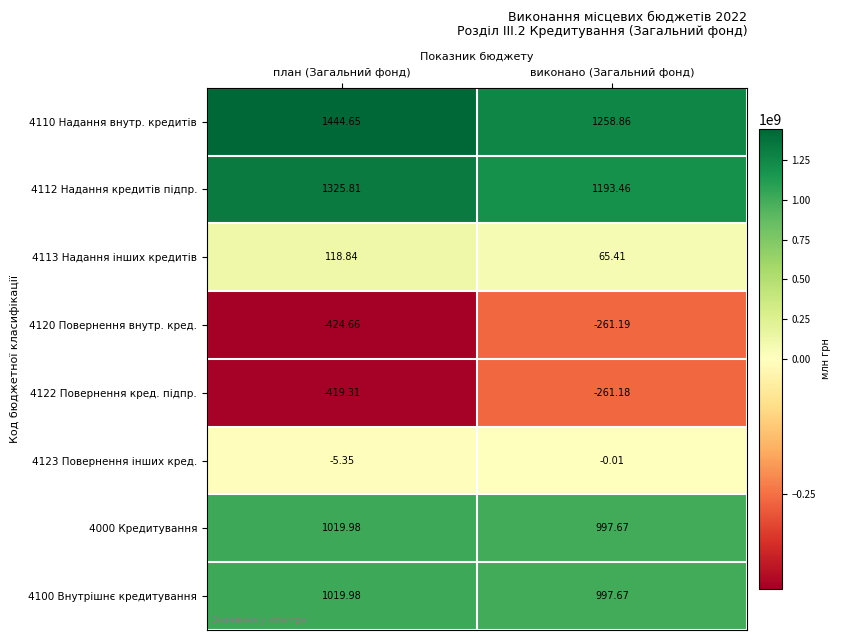

Rank the categories by 4122 Повернення кред. підпр. value from highest to lowest.

виконано (Загальний фонд), план (Загальний фонд)